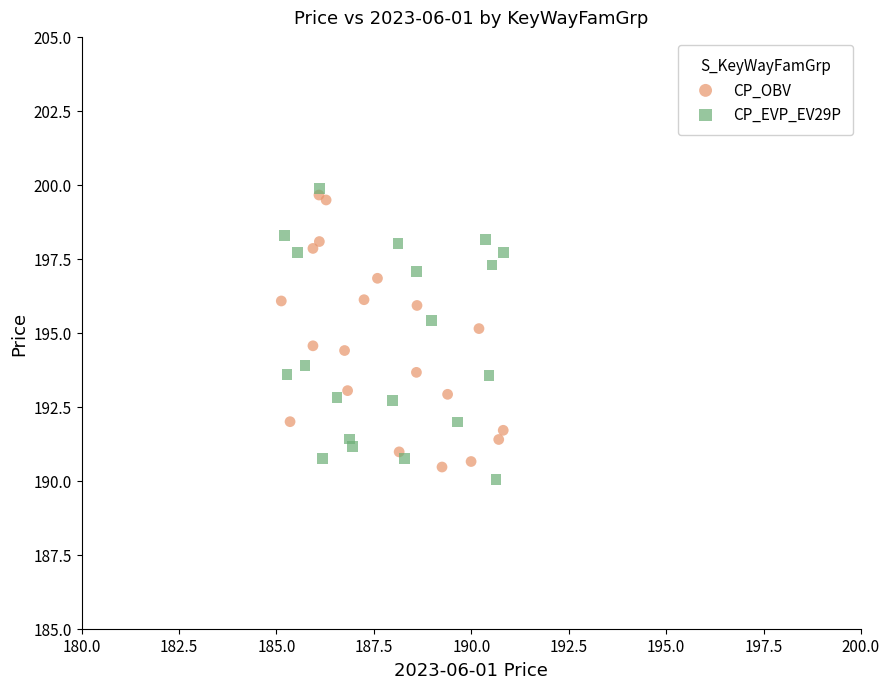

What are all the series names shown in the legend?

CP_OBV, CP_EVP_EV29P